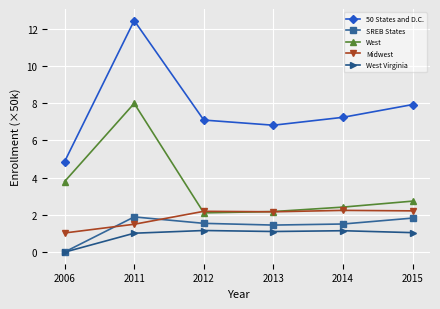

True or false: West has more than 2 points higher than both neighbors.

False